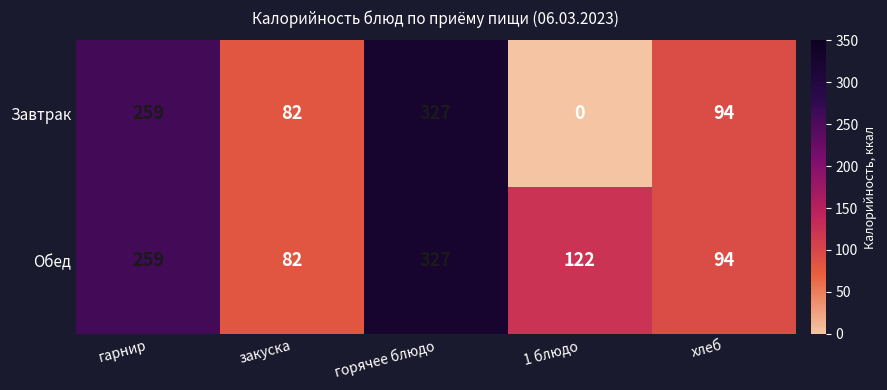

Is it true that Обед equals 327 at горячее блюдо?

True